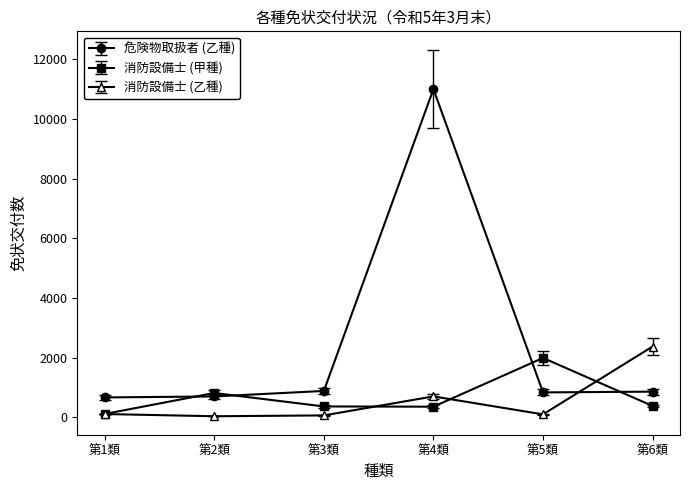

How many interior local peaks does the 消防設備士 (甲種) series have?

2